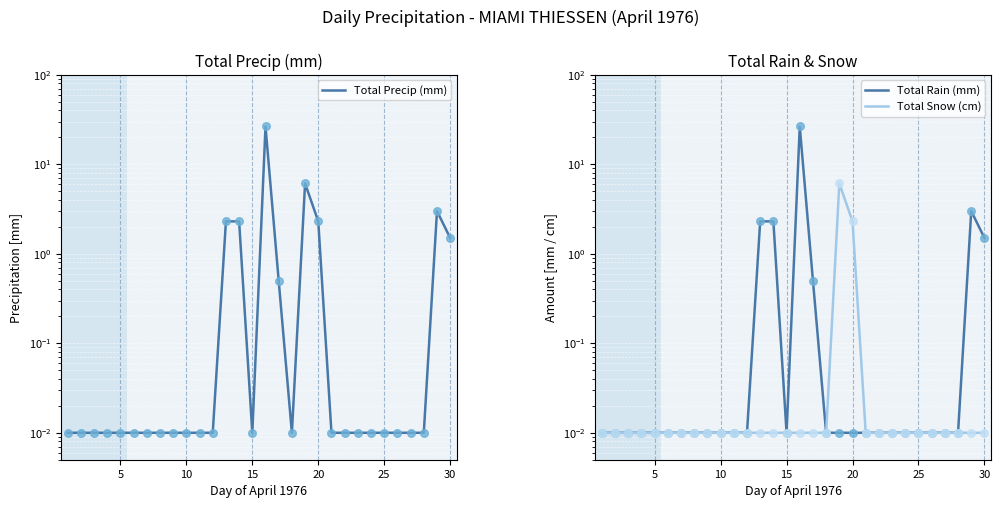

Which series has the largest Y range (max minus min)?

Total Precip (mm)